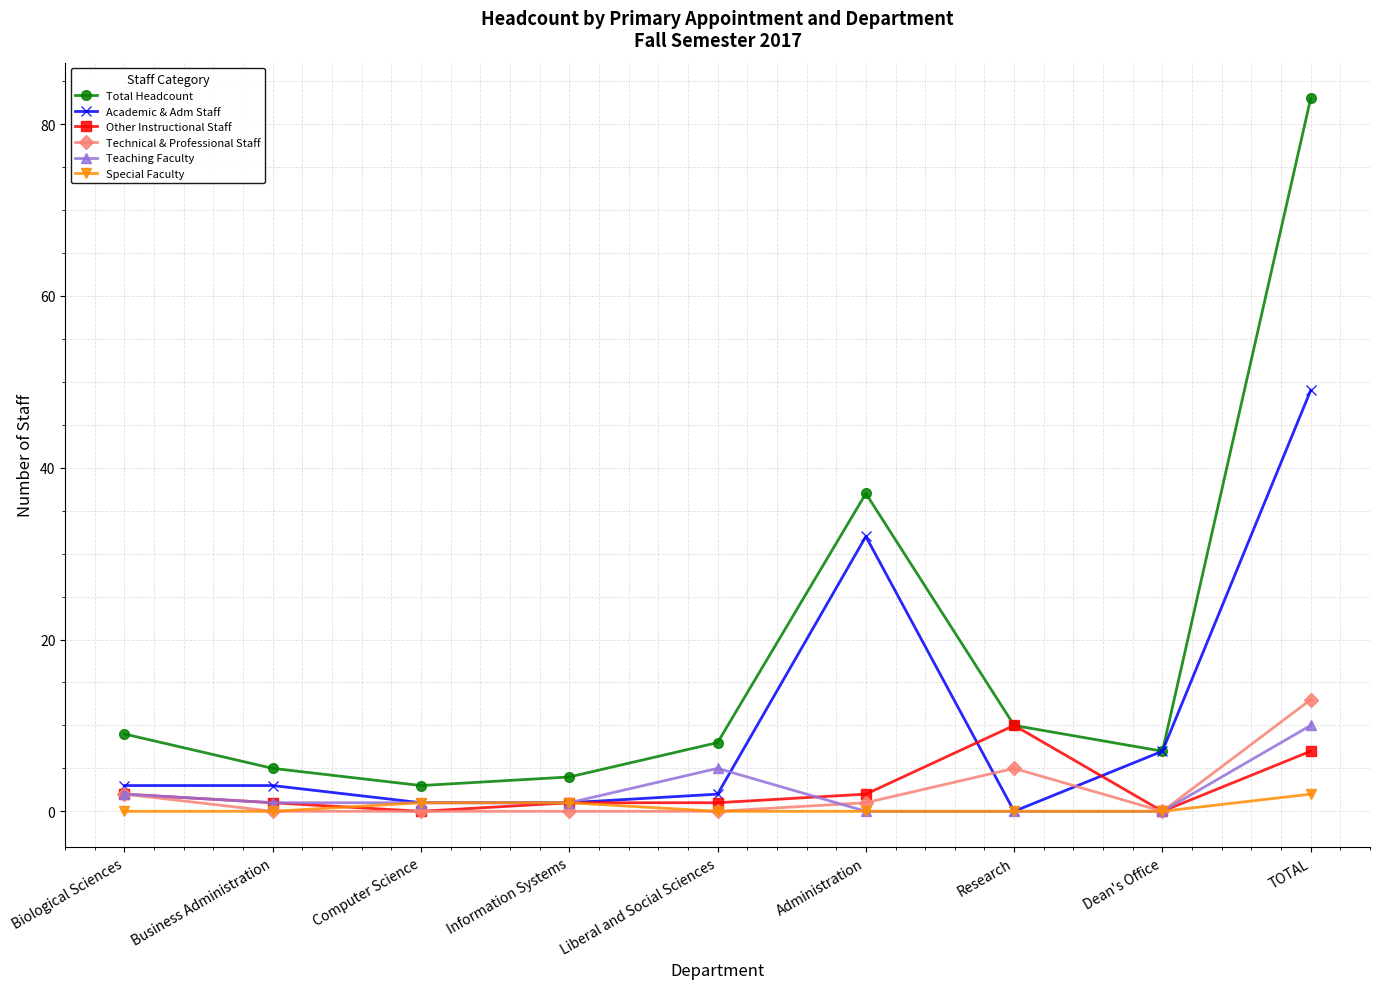

Is the value of Total Headcount at Information Systems greater than the value of Other Instructional Staff at Administration?

Yes